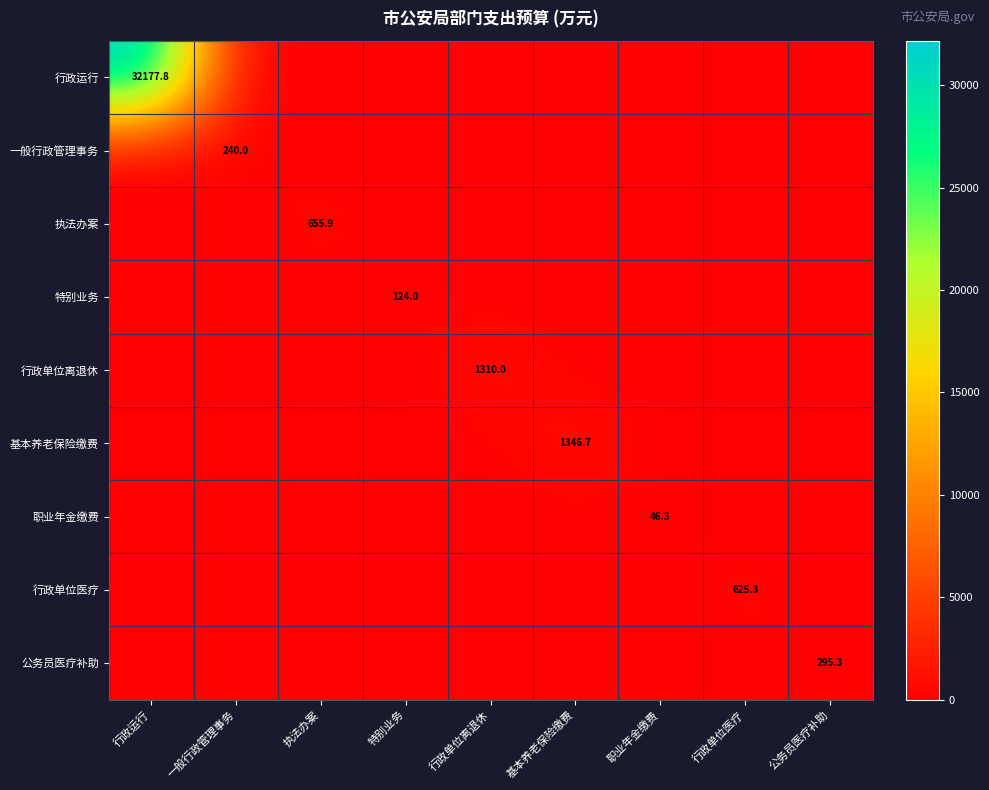

True or false: 行政单位离退休 has a value of 774.3 at 行政单位离退休.

False